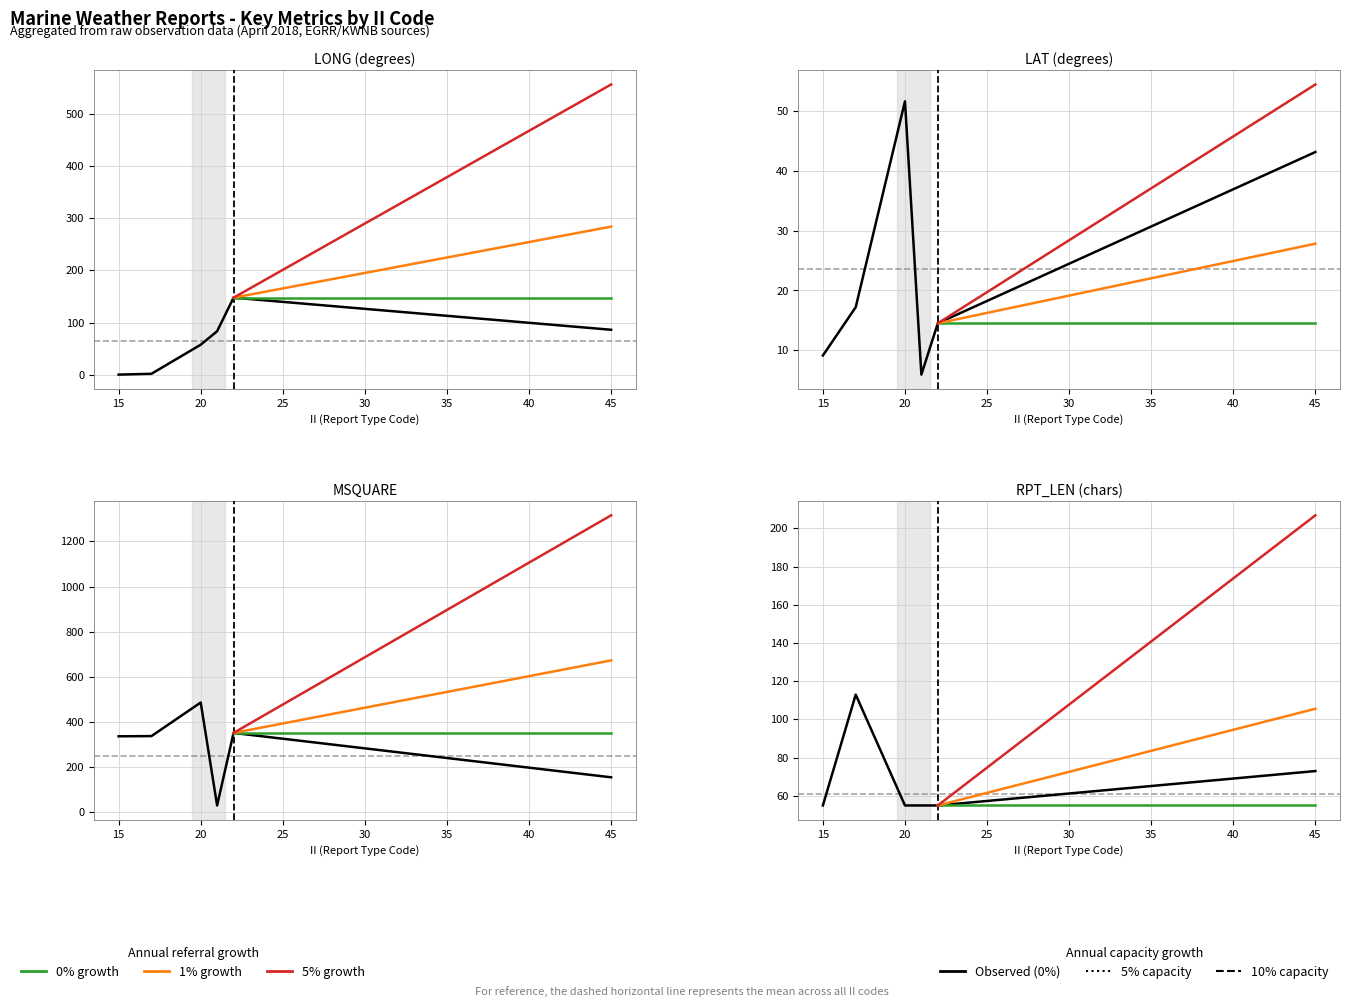

Which series has the largest range (max minus min)?

MSQUARE